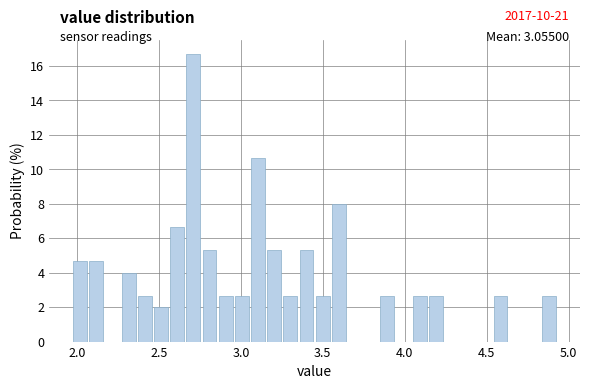

Around what value on the x-axis is the tallest bar? Give the approximate position of its centre, as read against the axis.

2.70